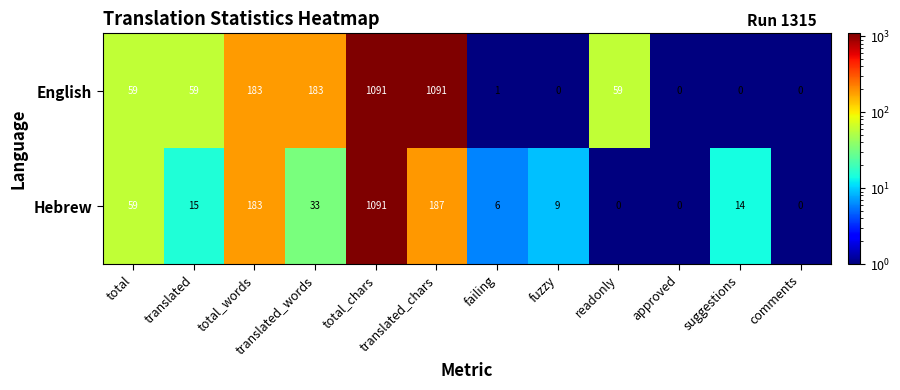

How many series are shown in this chart?

2